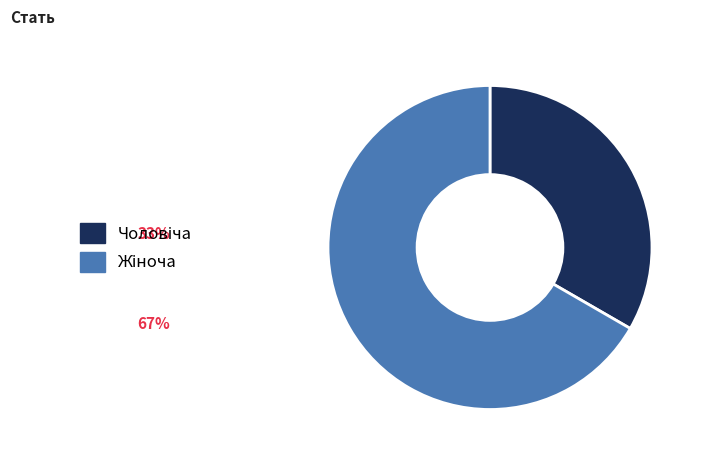

Is there any slice that represents more than half of the pie?

Yes